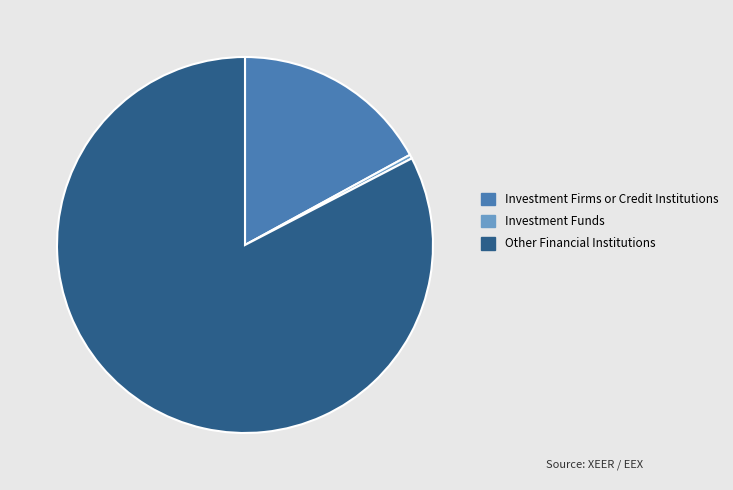

How many slices are in this pie chart?

3